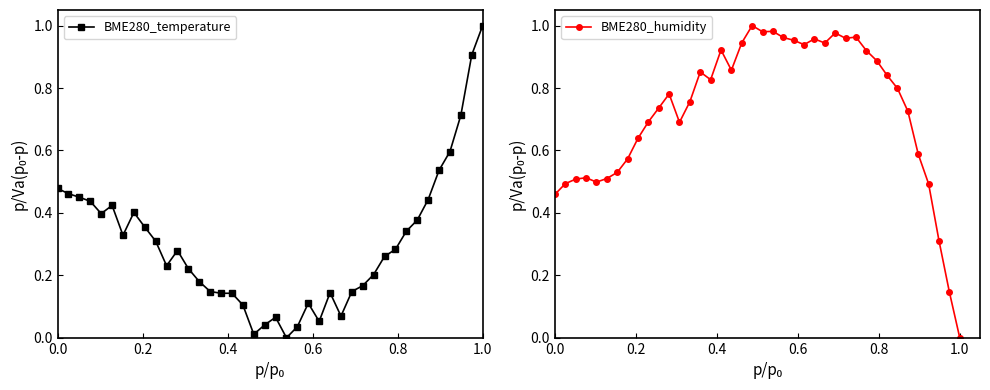

What is the highest value of the BME280_temperature series?

1.0